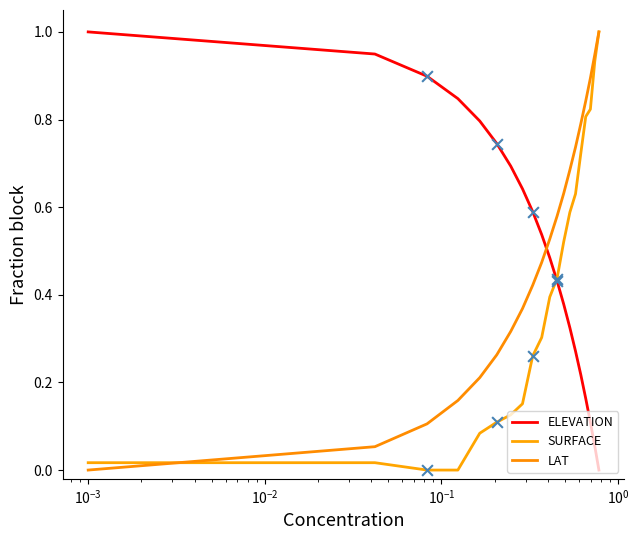

What are all the series names shown in the legend?

ELEVATION, SURFACE, LAT